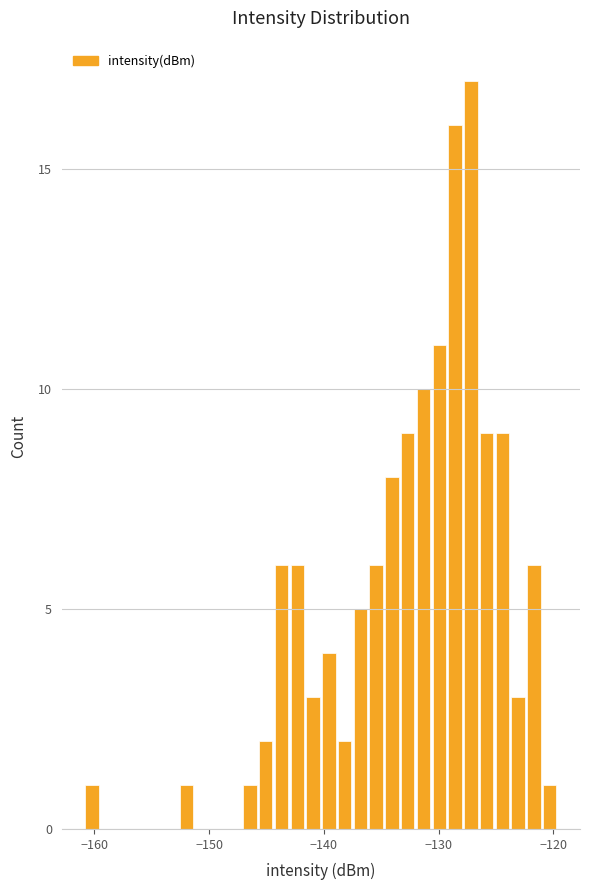

Around what value on the x-axis is the tallest bar? Give the approximate position of its centre, as read against the axis.

-127